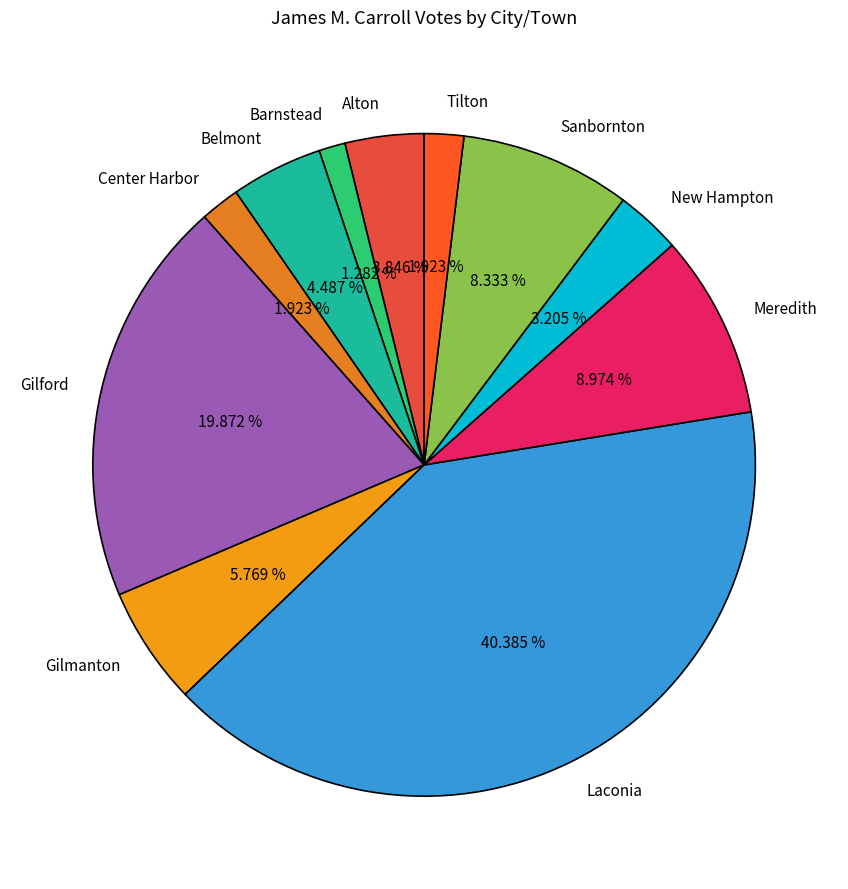

Which category has the smallest portion of the pie?

Barnstead